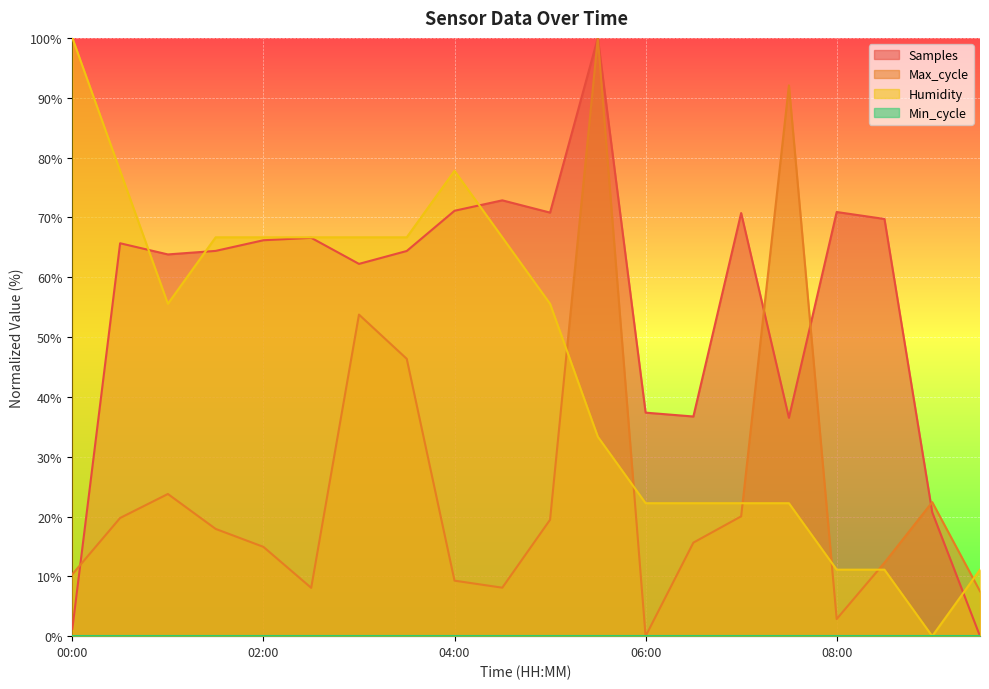

Is it true that Samples equals 22.2 at 02:00?

False